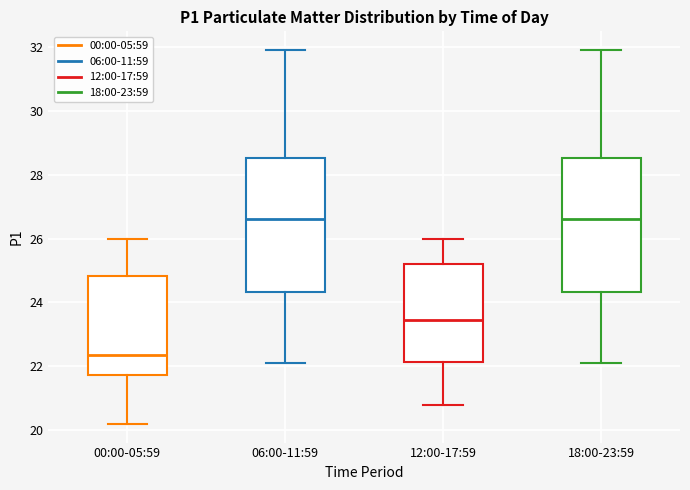

Reading left to right, read every box against the y-axis: the position of its median line, the range the box covers, and the ends of its whiskers. The values are not printed on the chart, so give them approximately, as read against the axis.

00:00-05:59: median 22.4, box 21.8 to 24.8, whiskers 20.2 to 26.0
06:00-11:59: median 26.6, box 24.4 to 28.6, whiskers 22.2 to 32.0
12:00-17:59: median 23.4, box 22.2 to 25.2, whiskers 20.8 to 26.0
18:00-23:59: median 26.6, box 24.4 to 28.6, whiskers 22.2 to 32.0